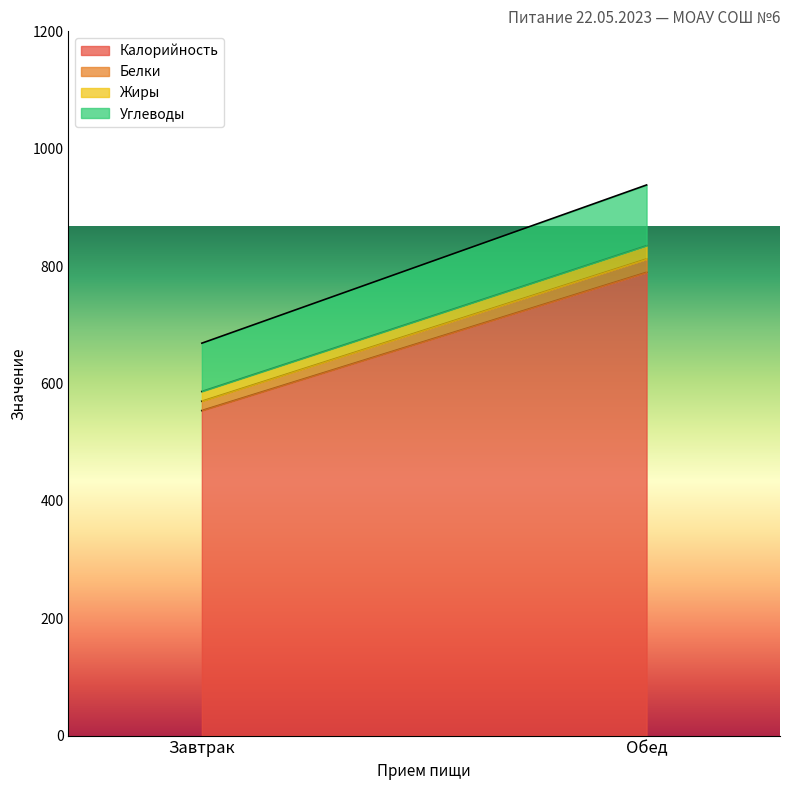

At which category is the sum across all series the highest?

Обед